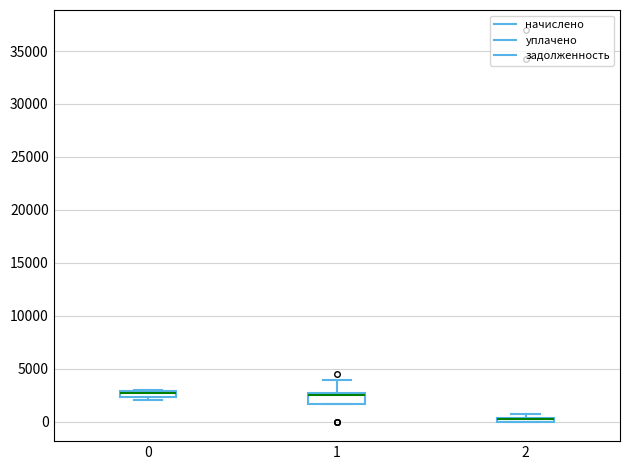

Comparing the boxes themselves (not the whiskers), which one is the tallest?

1